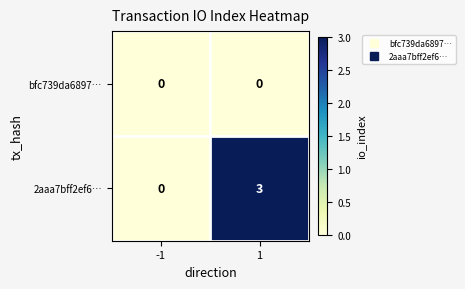

What is the spread (max minus min) of values at 1?

3